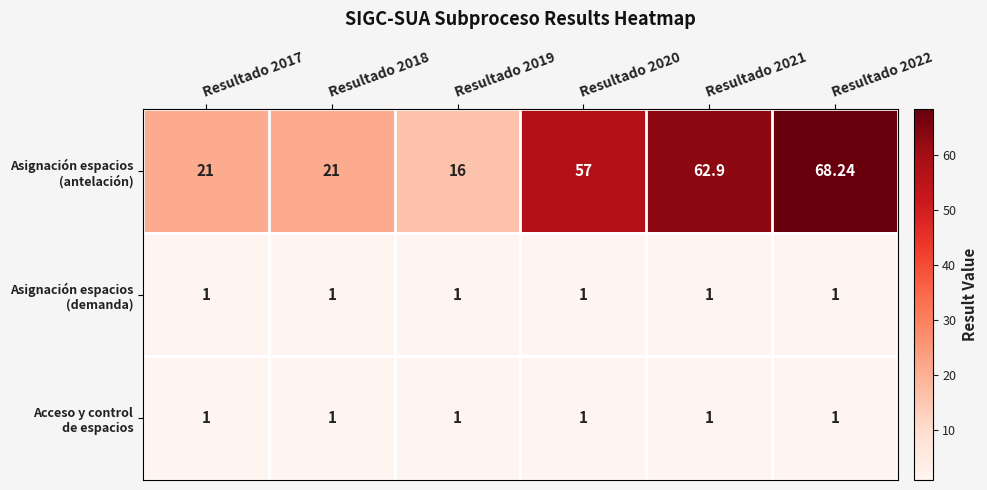

What is the smallest value displayed?

1.0